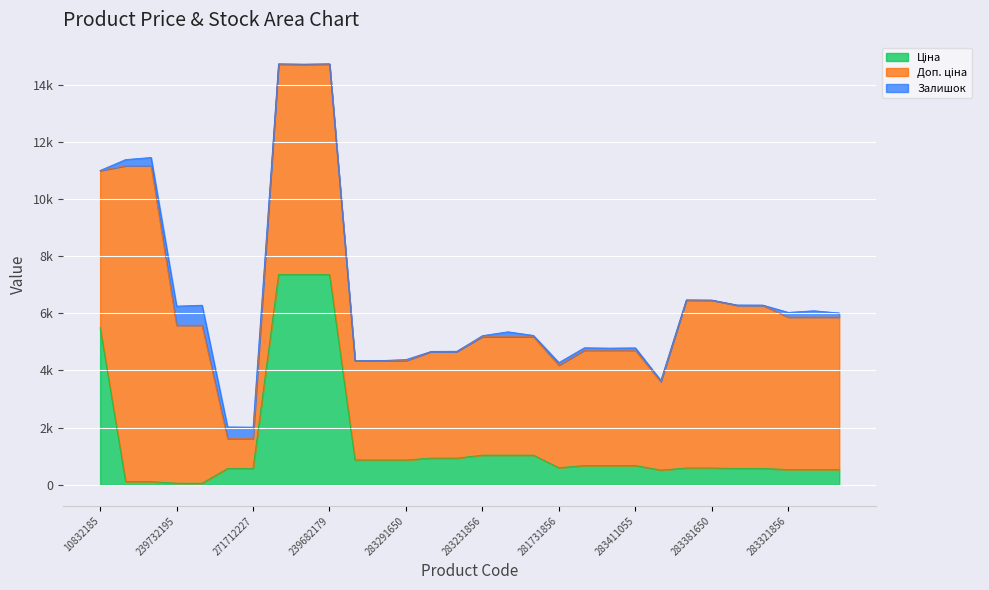

How many times do Ціна and Залишок cross each other?

2